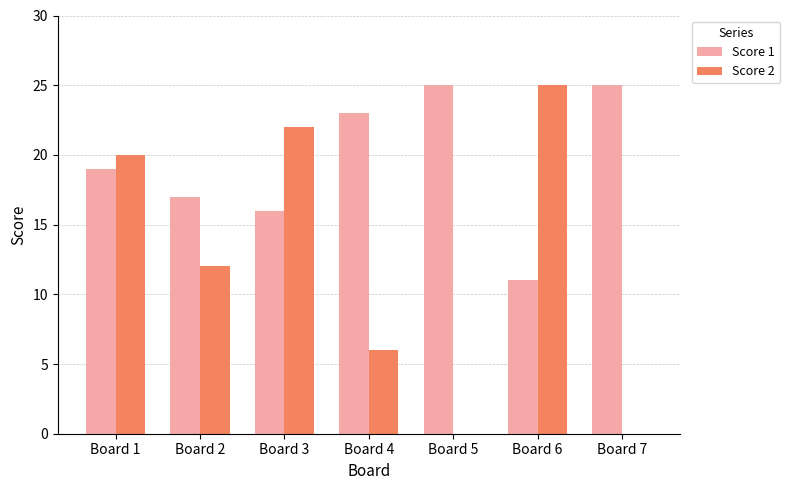

What is the sum of the Score 2 values at Board 3 and Board 4?

28